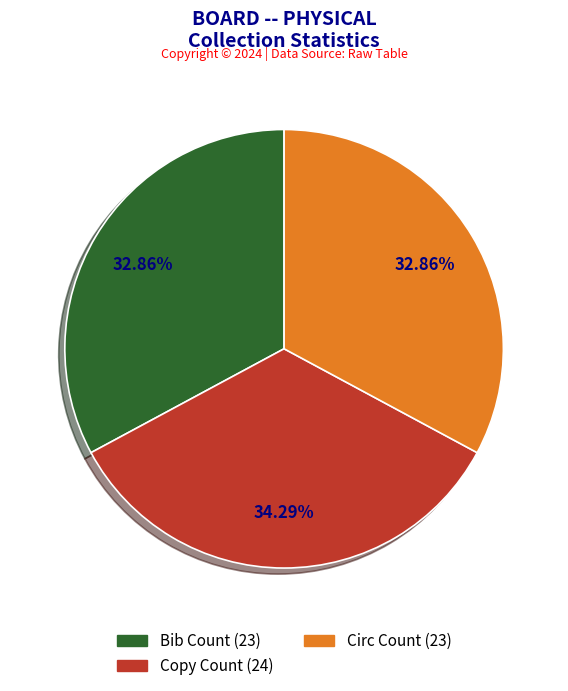

How many slices are in this pie chart?

3